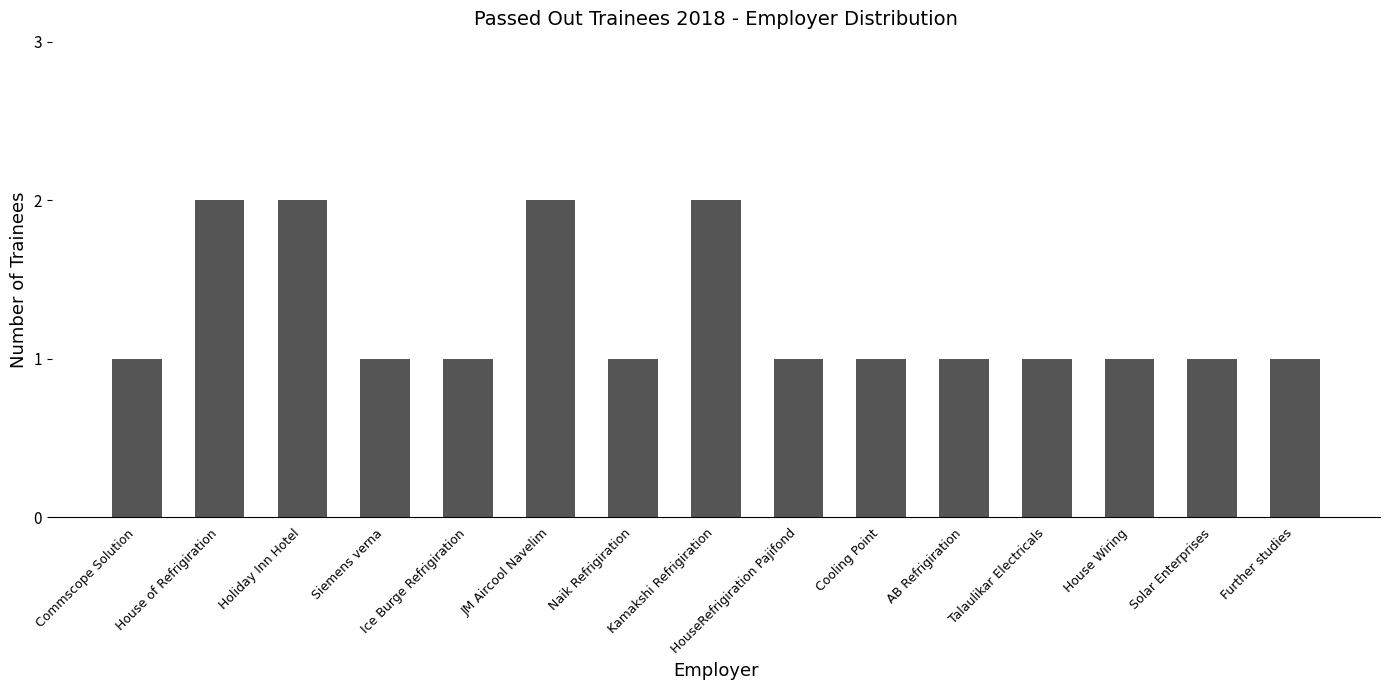

True or false: the data shows 0 at HouseRefrigiration Pajifond.

False